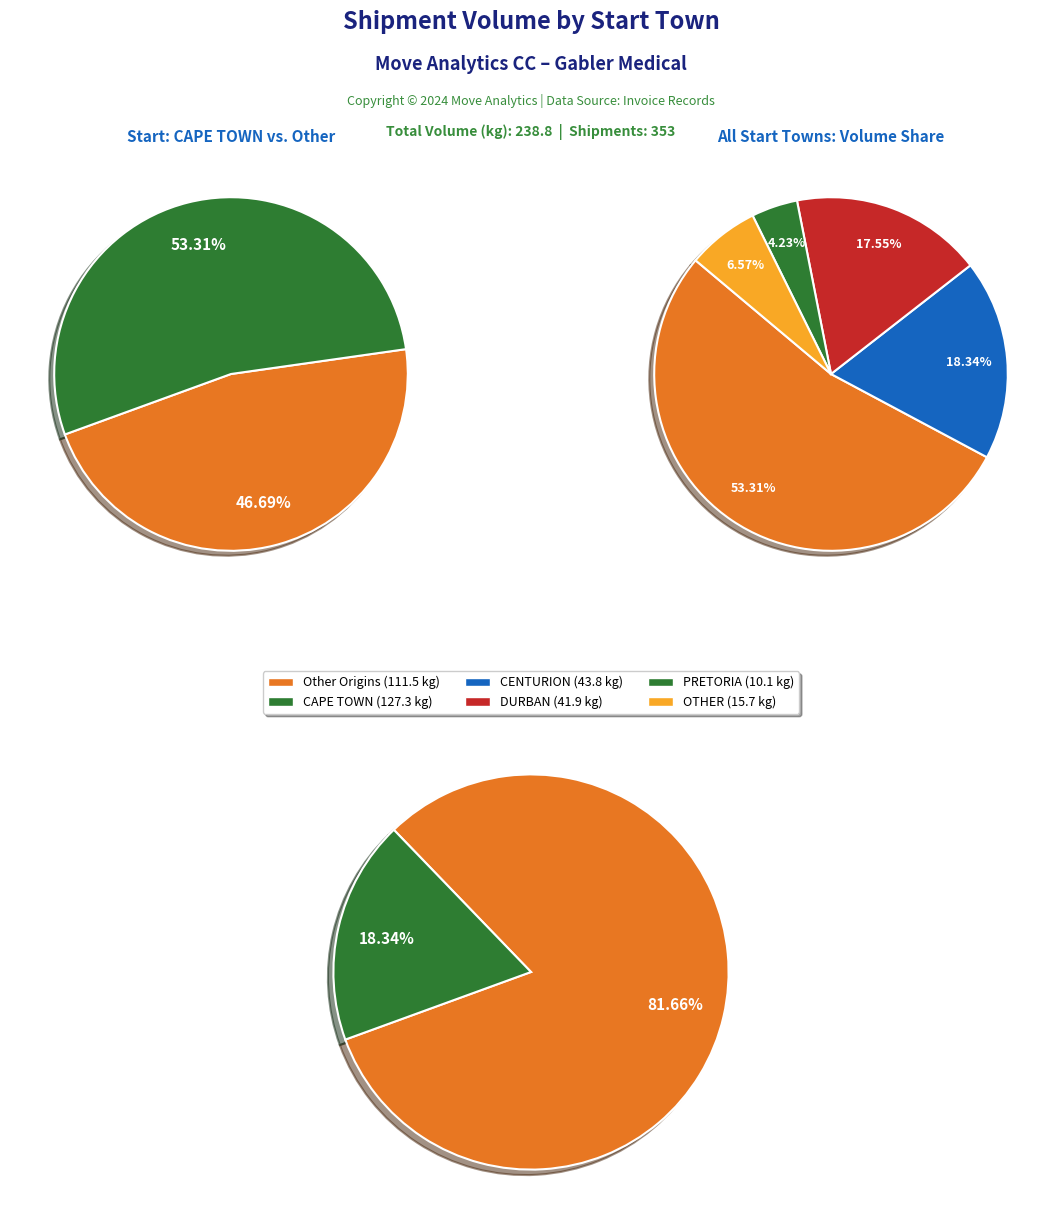

Which slice represents more than half of the pie?

CAPE TOWN